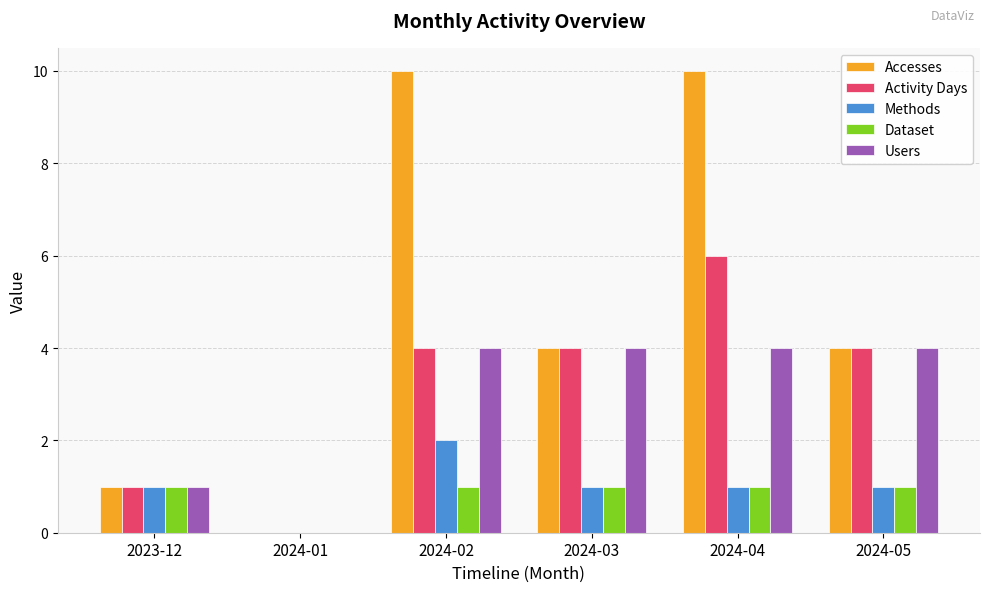

Which series has the largest total across all categories?

Accesses